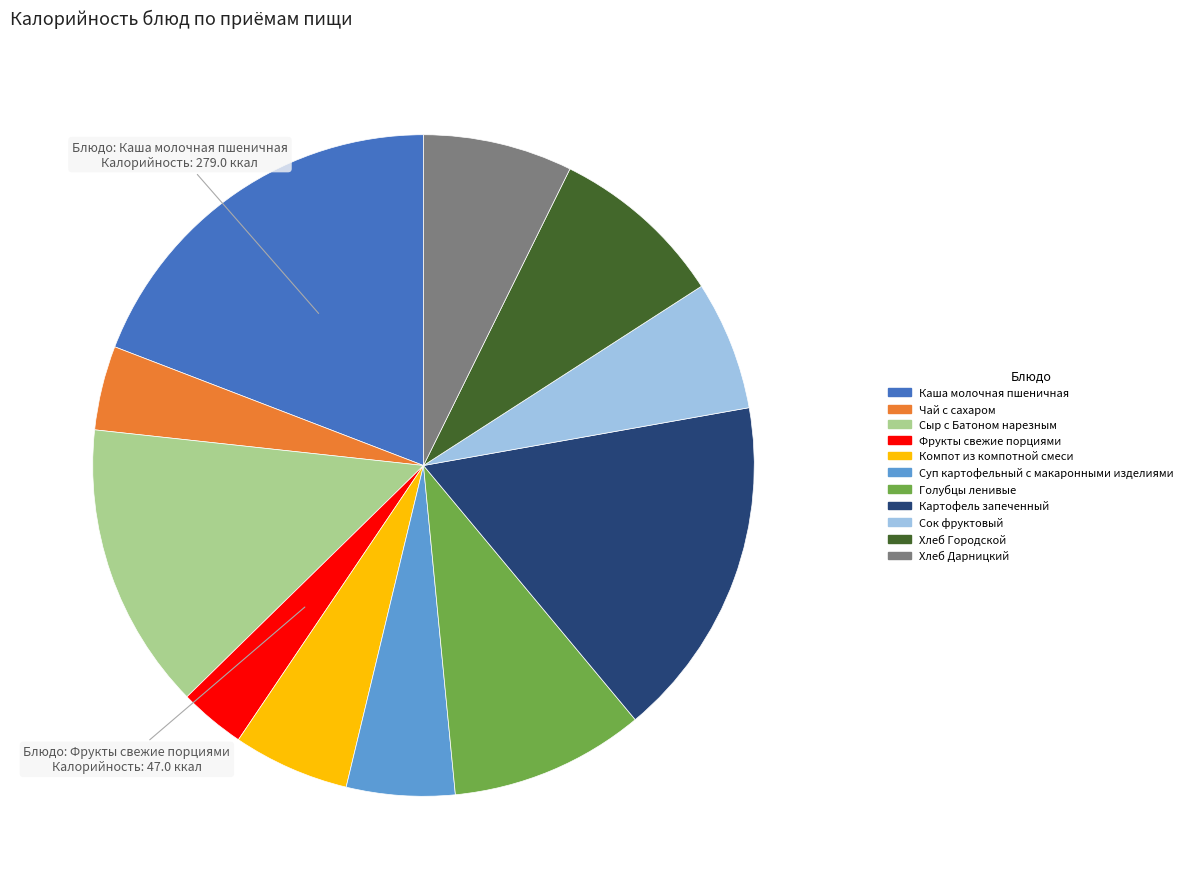

Approximately how many times larger is the value at Хлеб Дарницкий compared to Суп картофельный с макаронными изделиями?

1.4